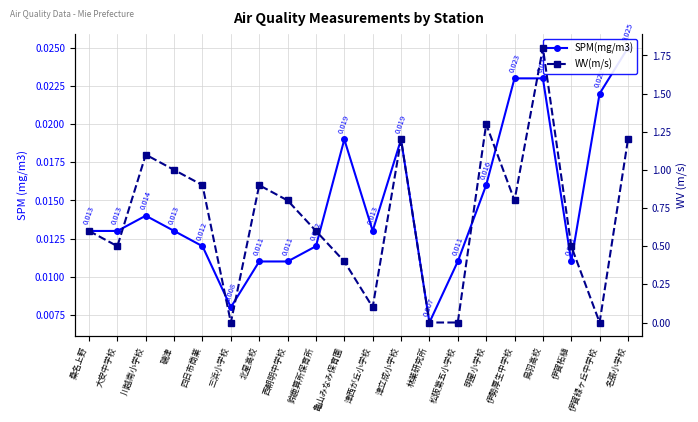

Where is the first local maximum for SPM(mg/m3)?

川越南小学校